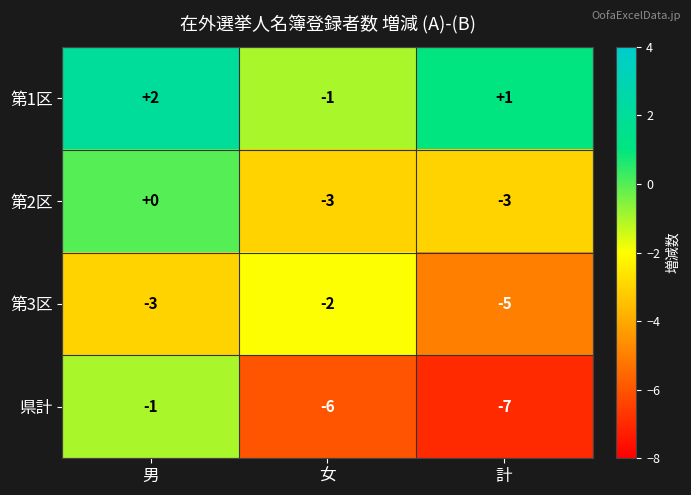

How many negative values does the 第1区 series have?

1